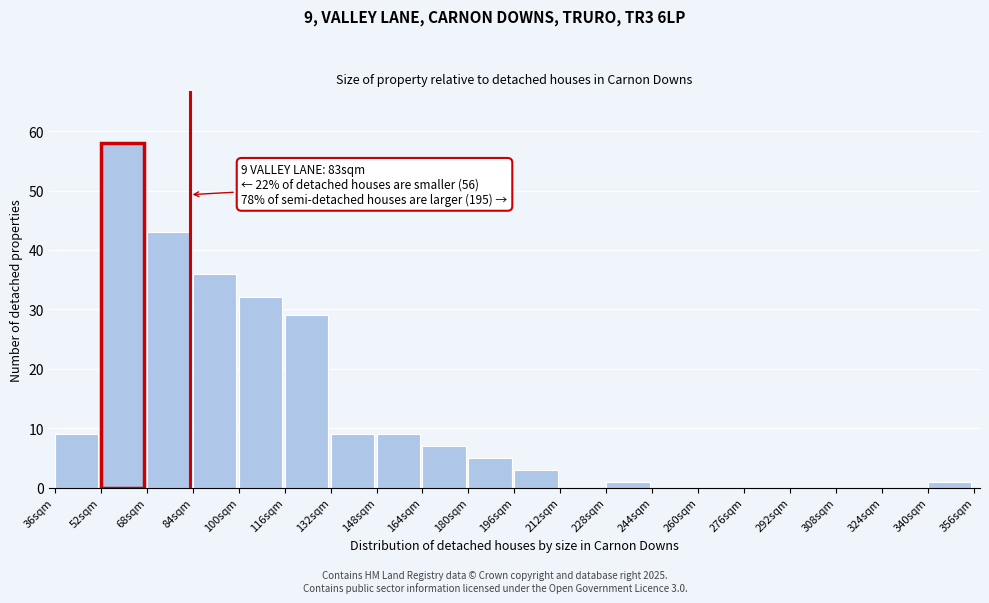

Reading right to left, list all the values displayed in this chart.

340sqm=1	324sqm=0	308sqm=0	292sqm=0	276sqm=0	260sqm=0	244sqm=0	228sqm=1	212sqm=0	196sqm=3	180sqm=5	164sqm=7	148sqm=9	132sqm=9	116sqm=29	100sqm=32	84sqm=36	68sqm=43	52sqm=58	36sqm=9